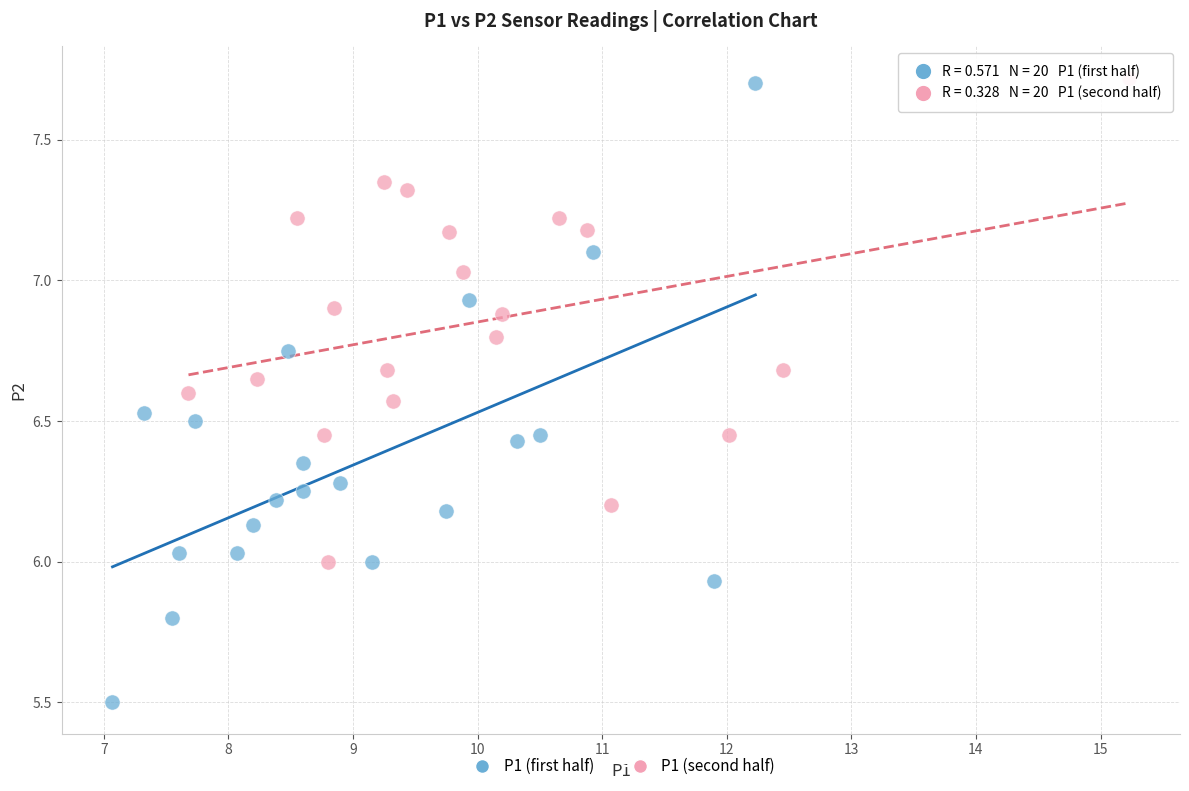

Which series reaches the minimum Y coordinate?

P1 (first half)